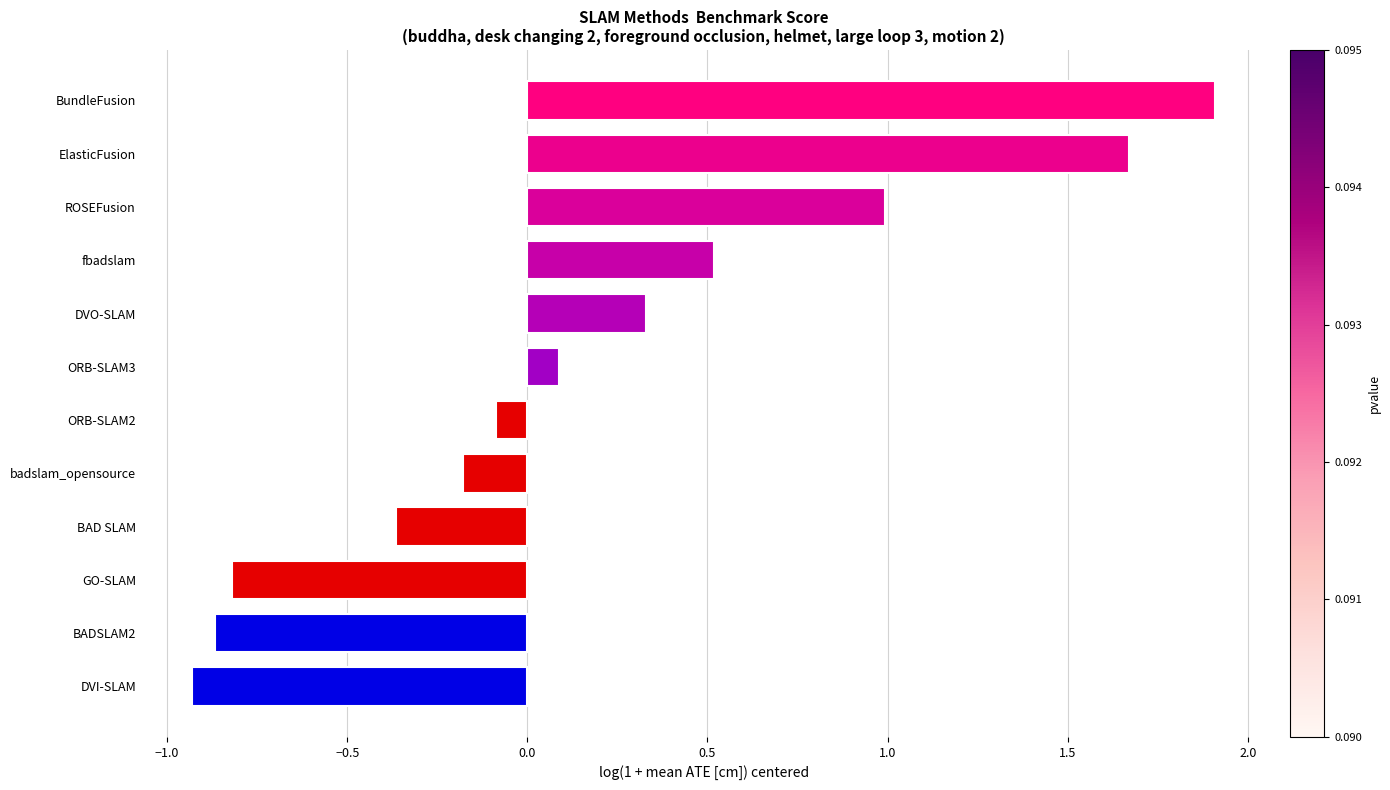

Which label corresponds to the largest value in the chart?

BundleFusion